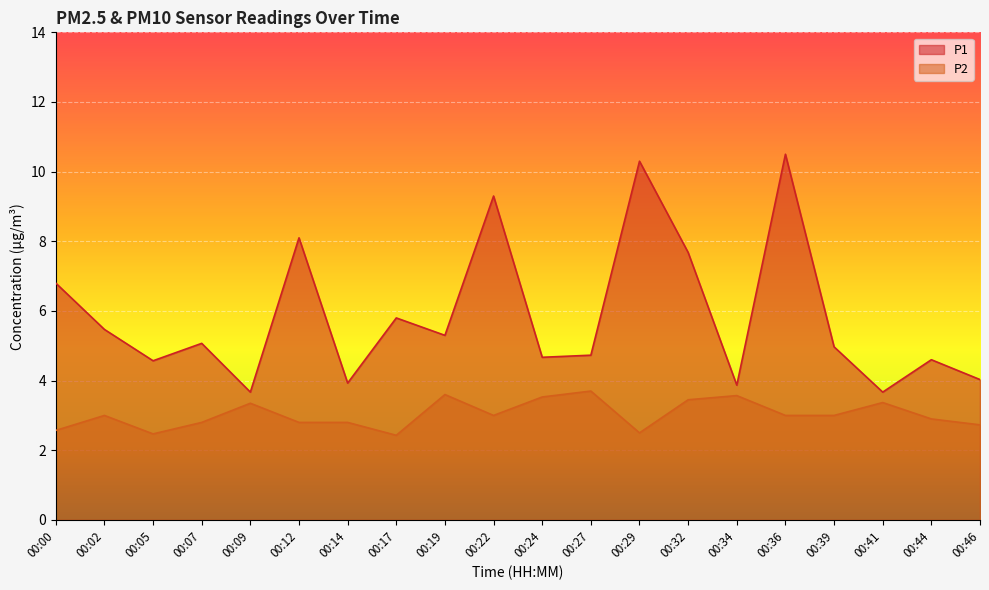

How many data points in P2 are less than 3?

9